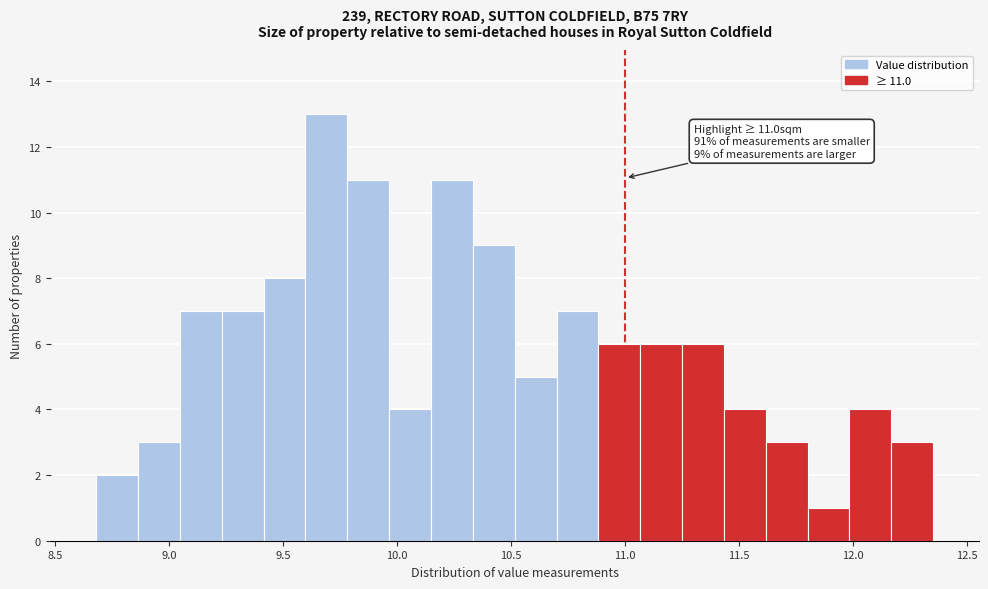

Read against the x-axis, roughly where is the centre of the tallest bar?

9.70